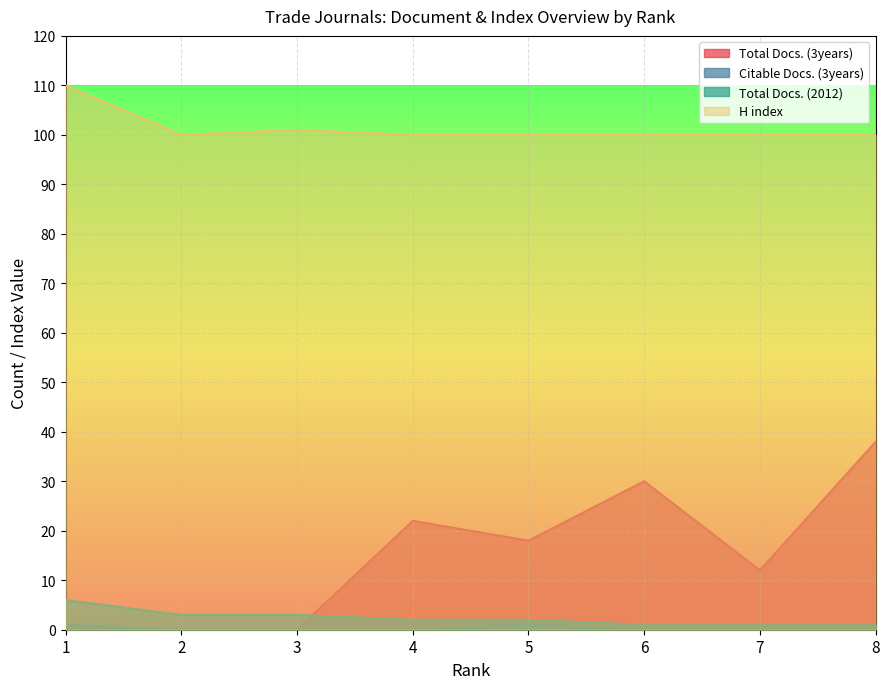

True or false: Citable Docs. (3years) and Total Docs. (3years) intersect in this chart.

False